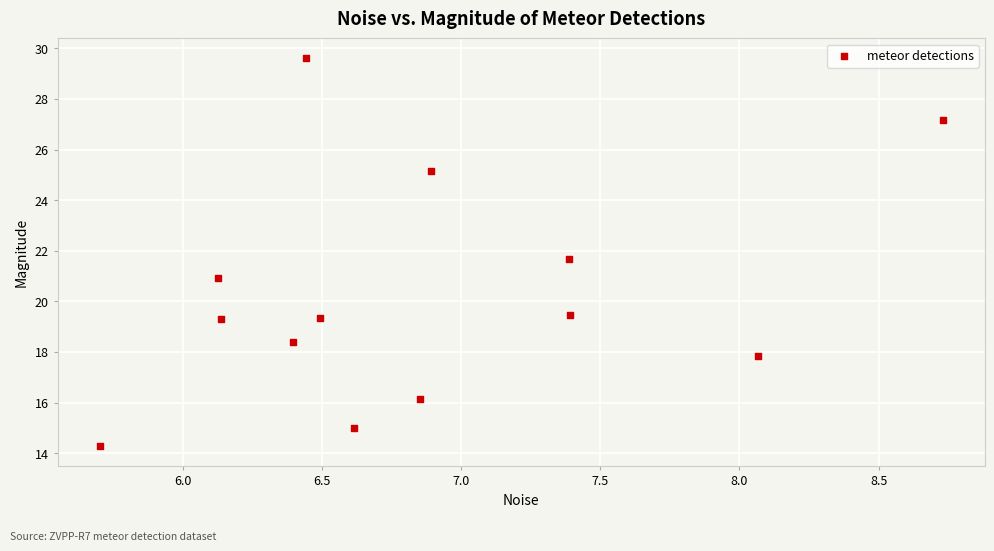

What is the range of X values (max minus min)?

3.0